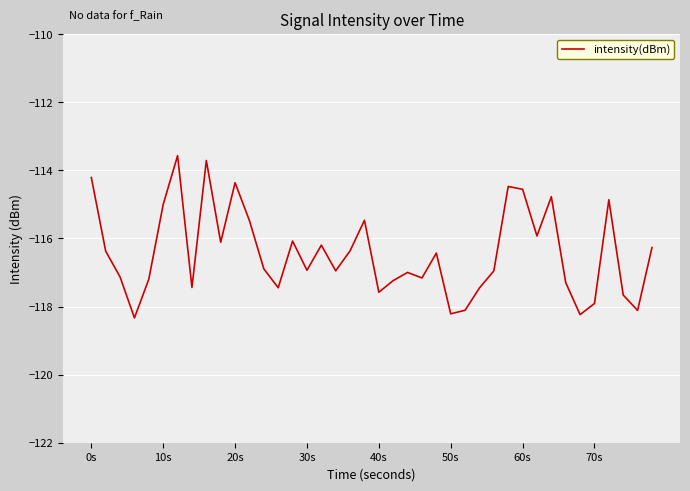

What is the minimum value shown in the chart?

-118.3